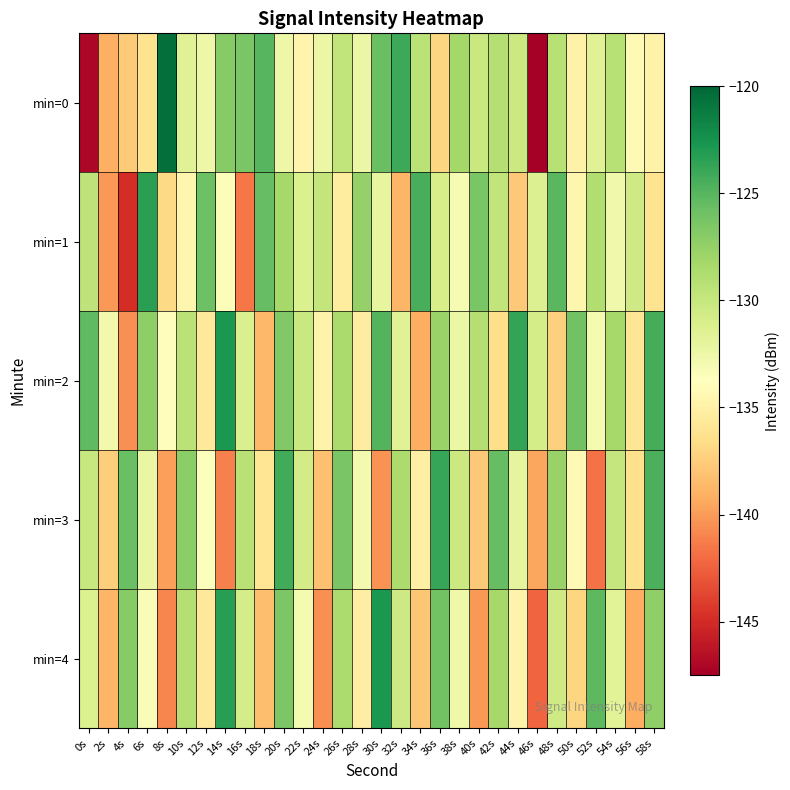

Between 34s and 42s, which is larger?

42s